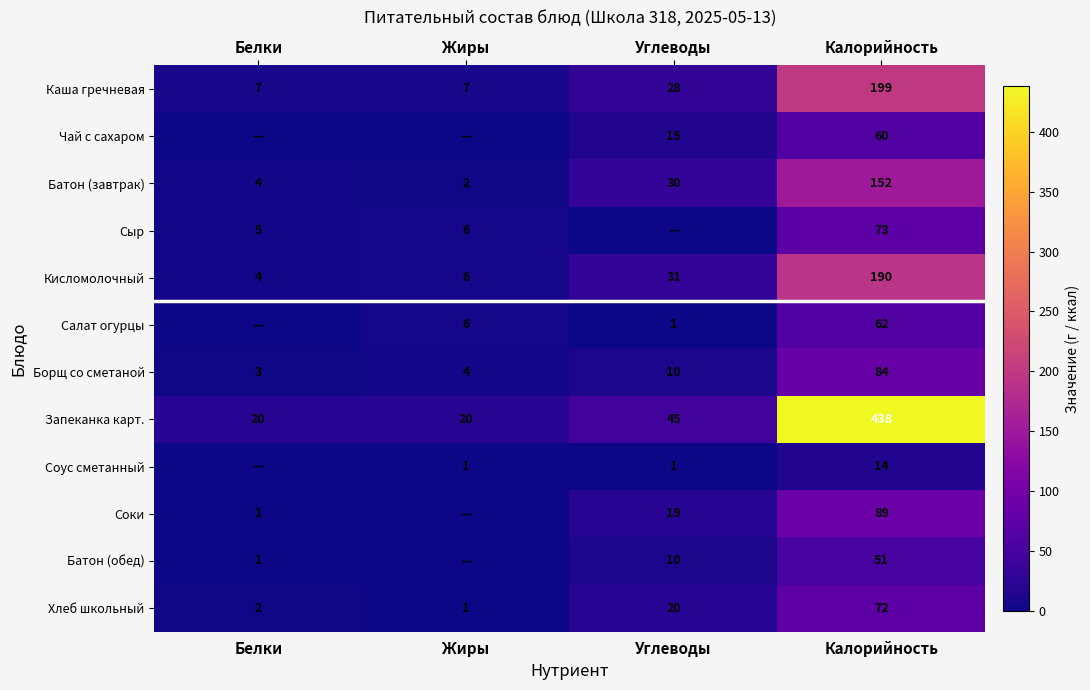

How many series are shown in this chart?

12